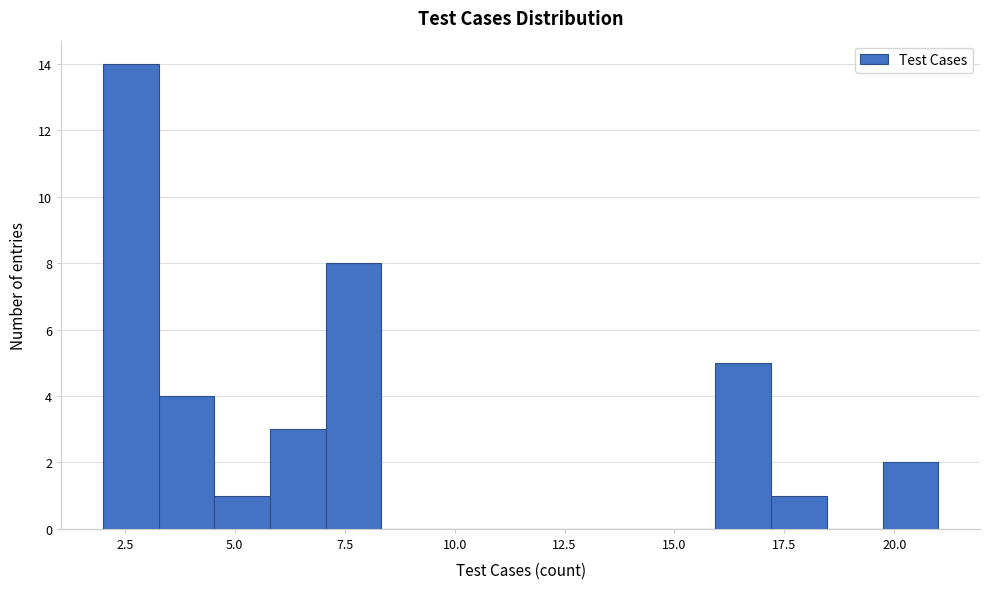

Read against the x-axis, roughly where is the centre of the tallest bar?

2.5